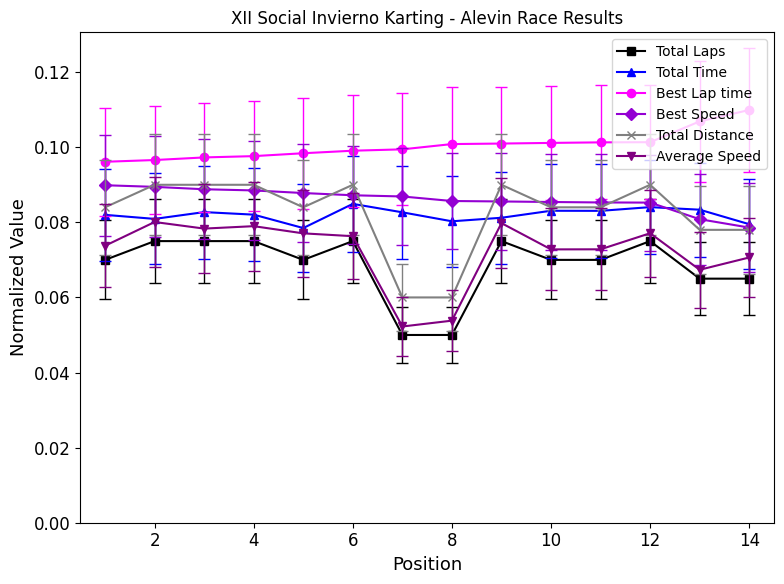

How many Total Laps values are between 0 and 1?

14